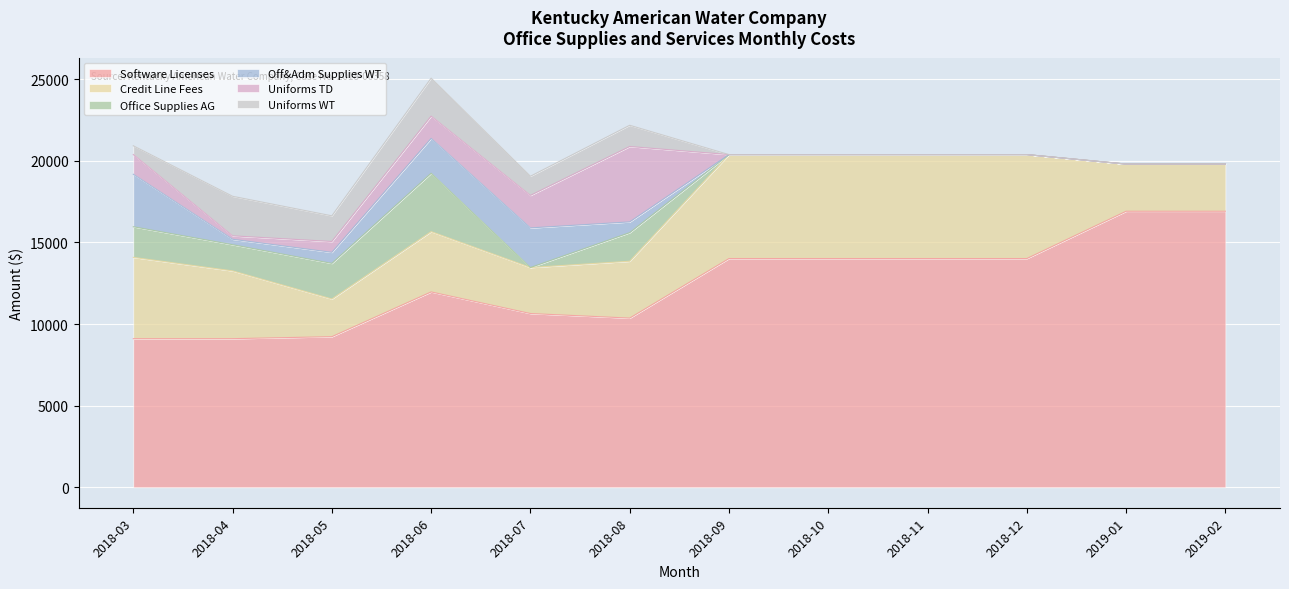

What is the label of the 8th point from the right?

2018-07